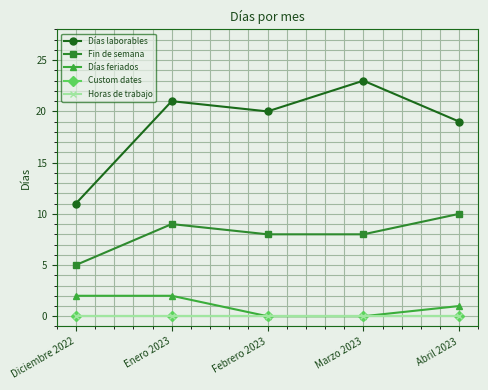

Reading left to right, extract all data points from this chart.

Días laborables: 11	21	20	23	19
Fin de semana: 5	9	8	8	10
Días feriados: 2	2	0	0	1
Custom dates: 0	0	0	0	0
Horas de trabajo: 0	0	0	0	0